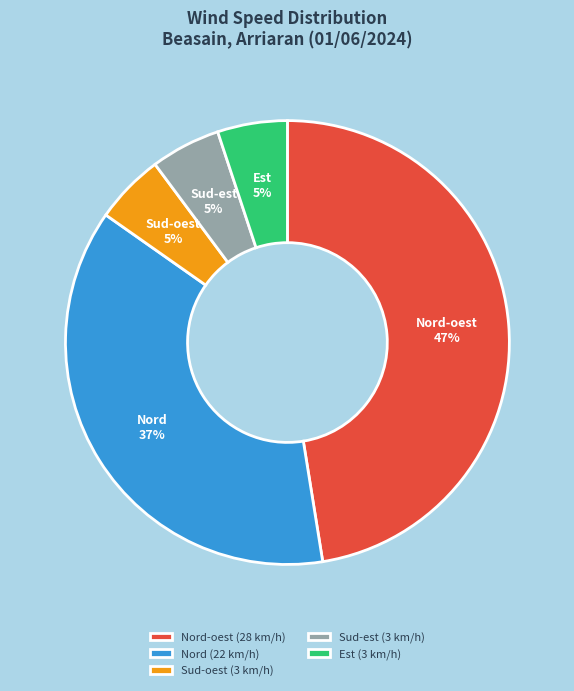

Is it true that Nord (22 km/h) is 32% of the pie?

False